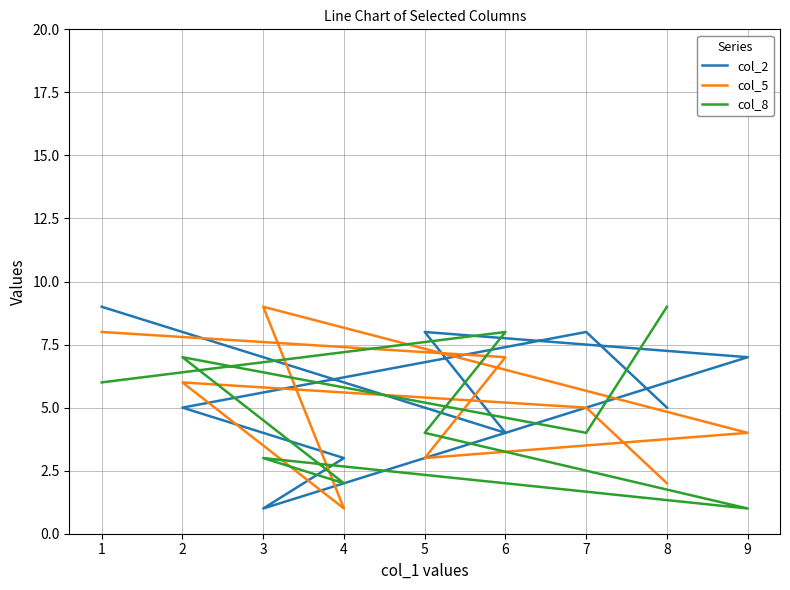

How many times do col_5 and col_2 cross each other?

6